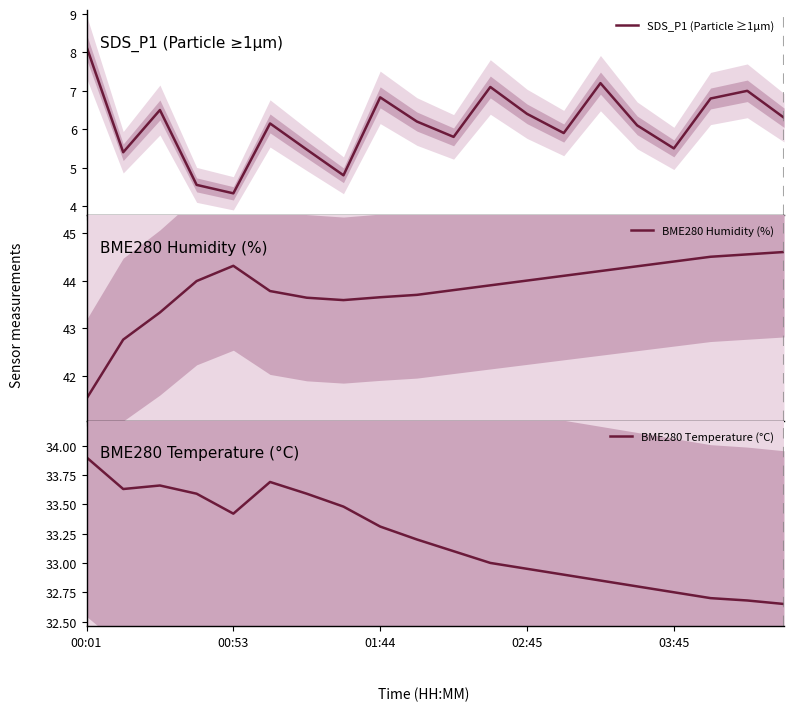

Between 15 and 13, which is larger?

15